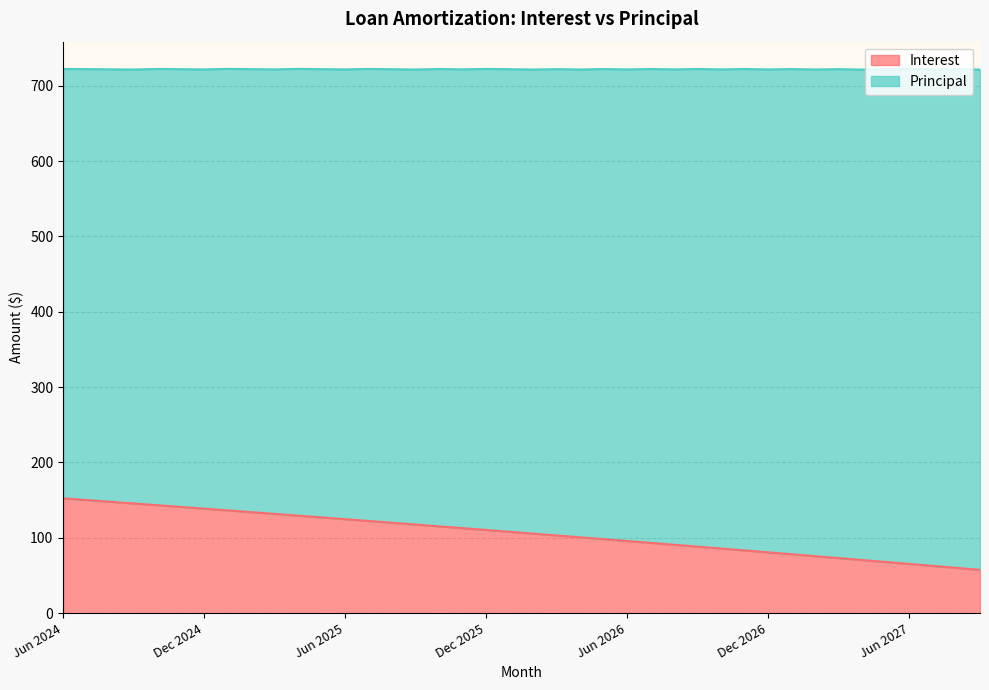

What is the change in value from Mar 2026 to Mar 2027?

-30.0